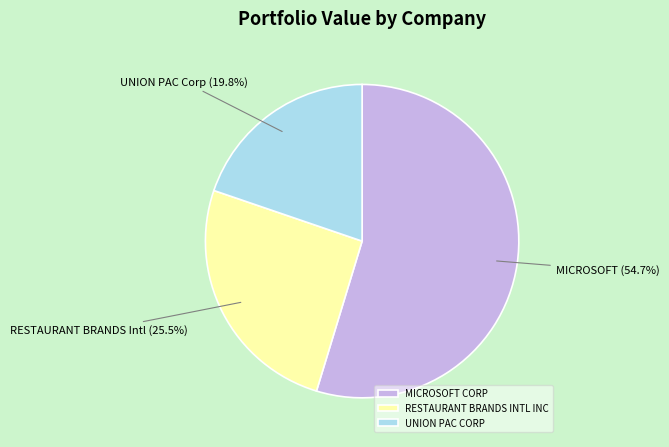

How many segments does this pie chart have?

3